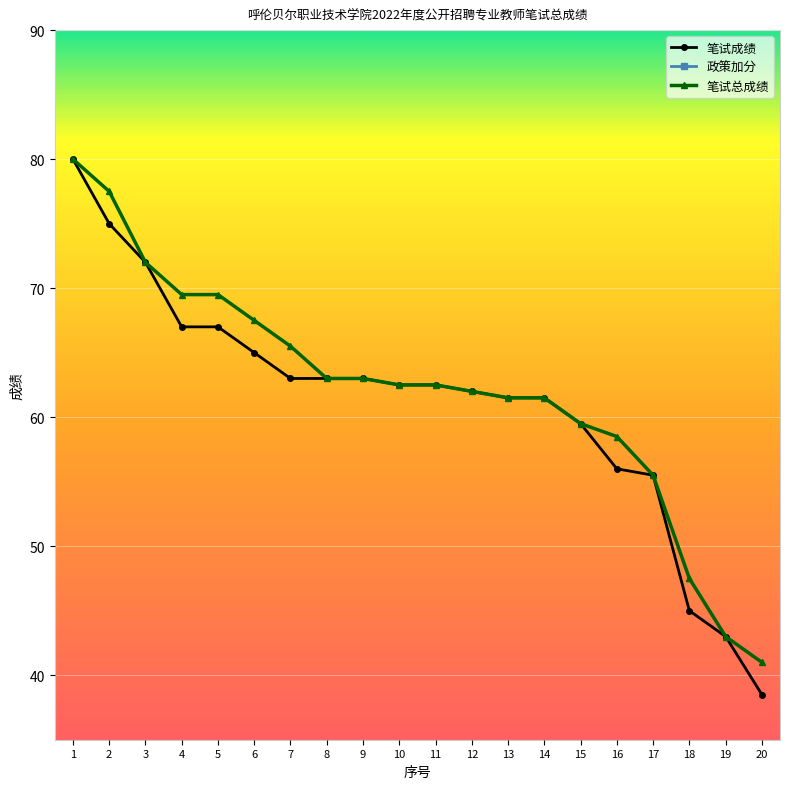

What is the difference between the highest and lowest values at 9?

63.0